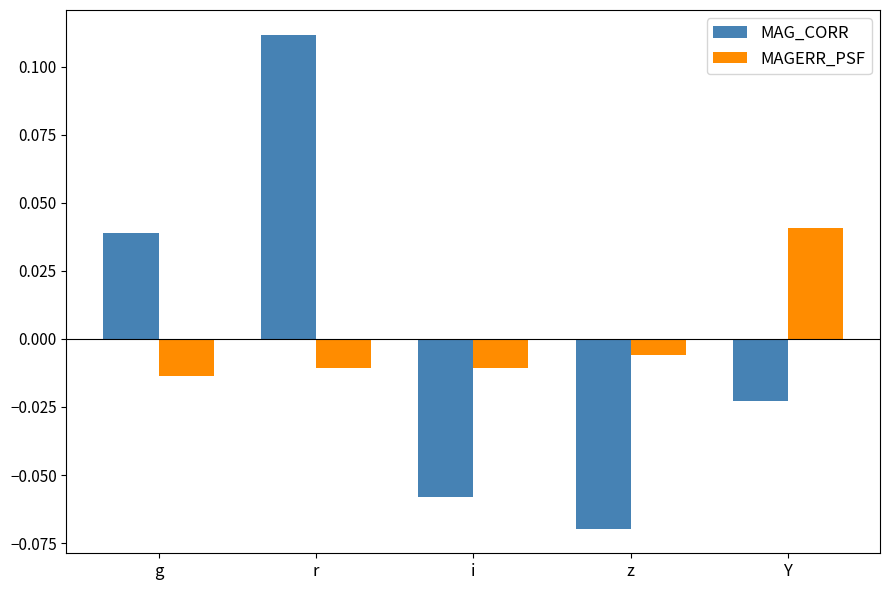

Where does the MAG_CORR series first go above 0?

g